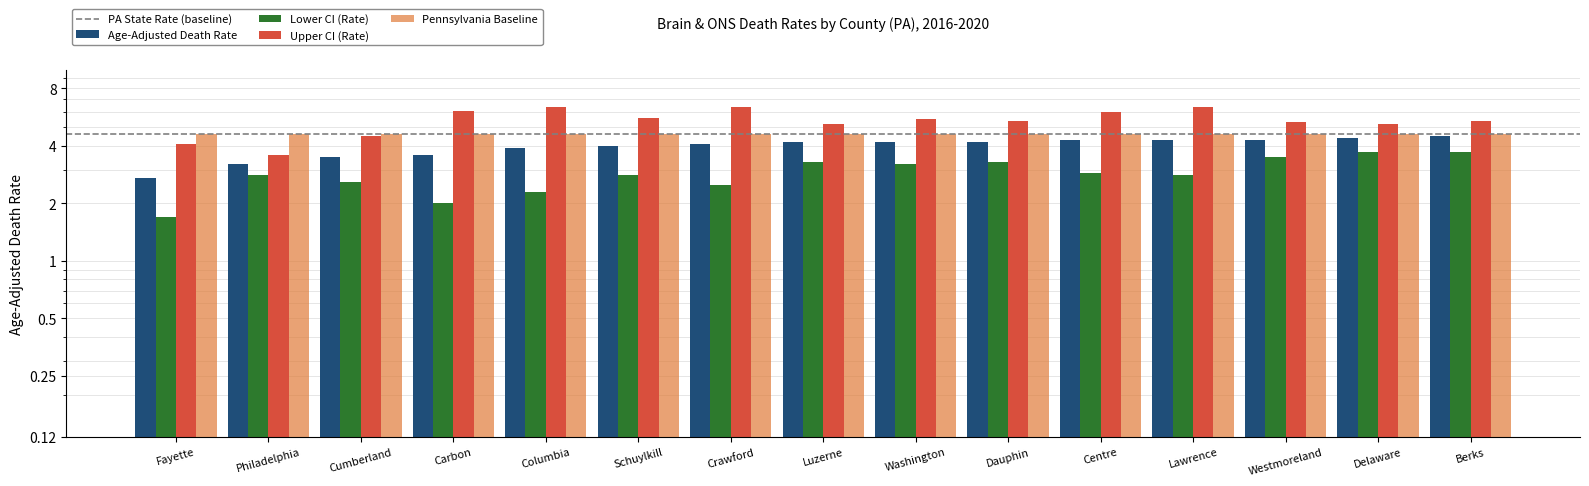

How many groups of bars are there?

15